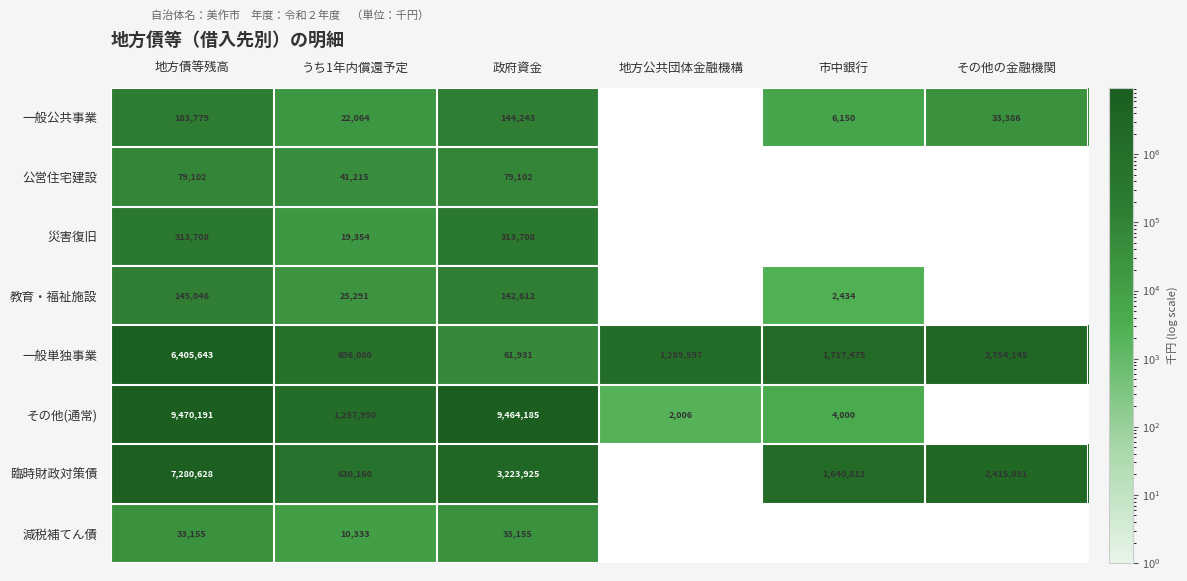

What is the difference between the highest and lowest values at うち1年内償還予定?

1247617